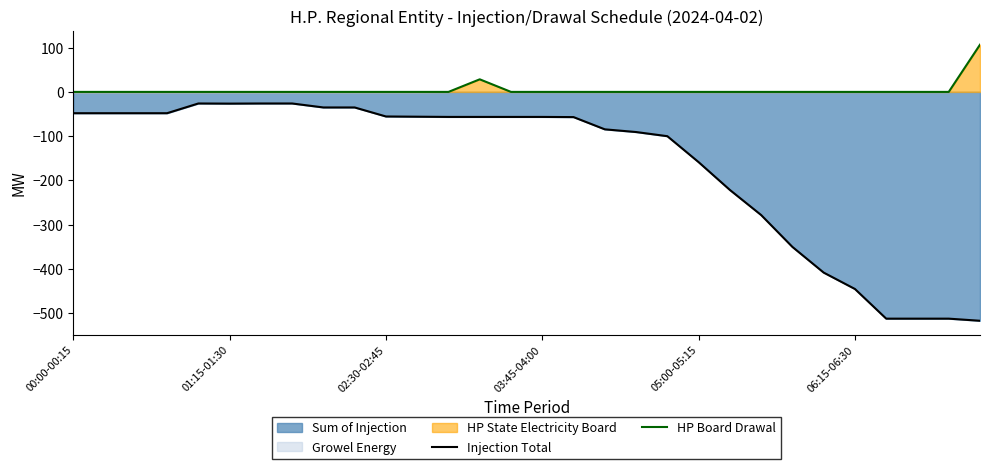

What is the total value across all series at 28?

-513.0